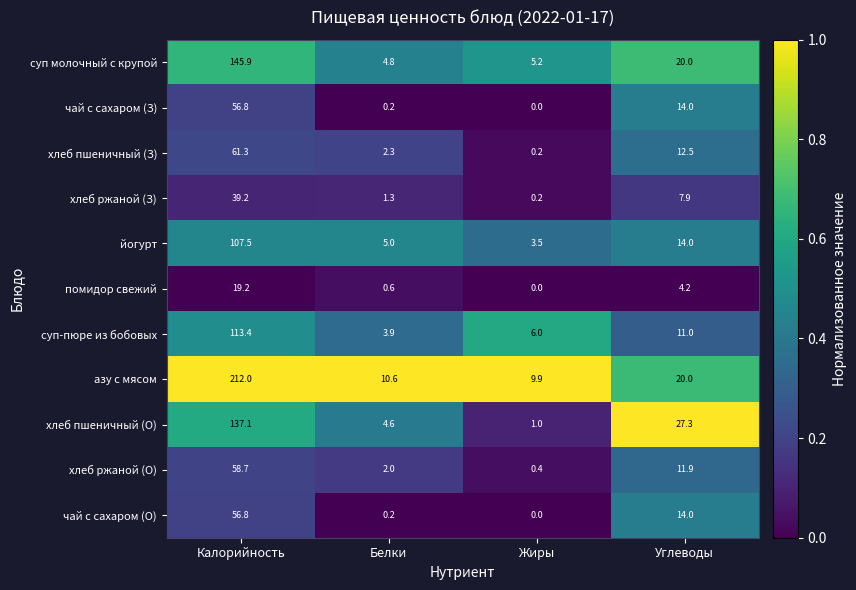

Between Белки and Жиры, which series saw the biggest shift?

хлеб пшеничный (О)